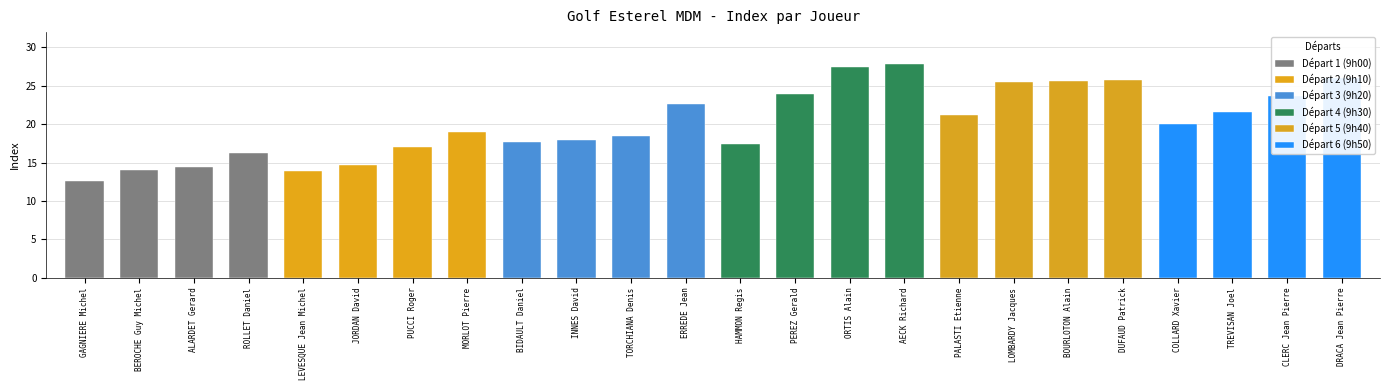

What is the sum of all values?

484.8